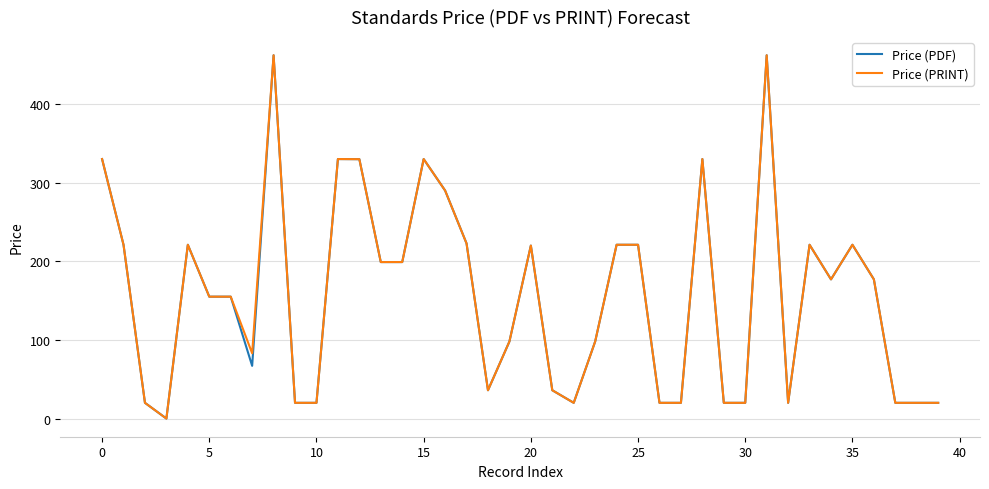

What is the greatest value displayed?

462.0